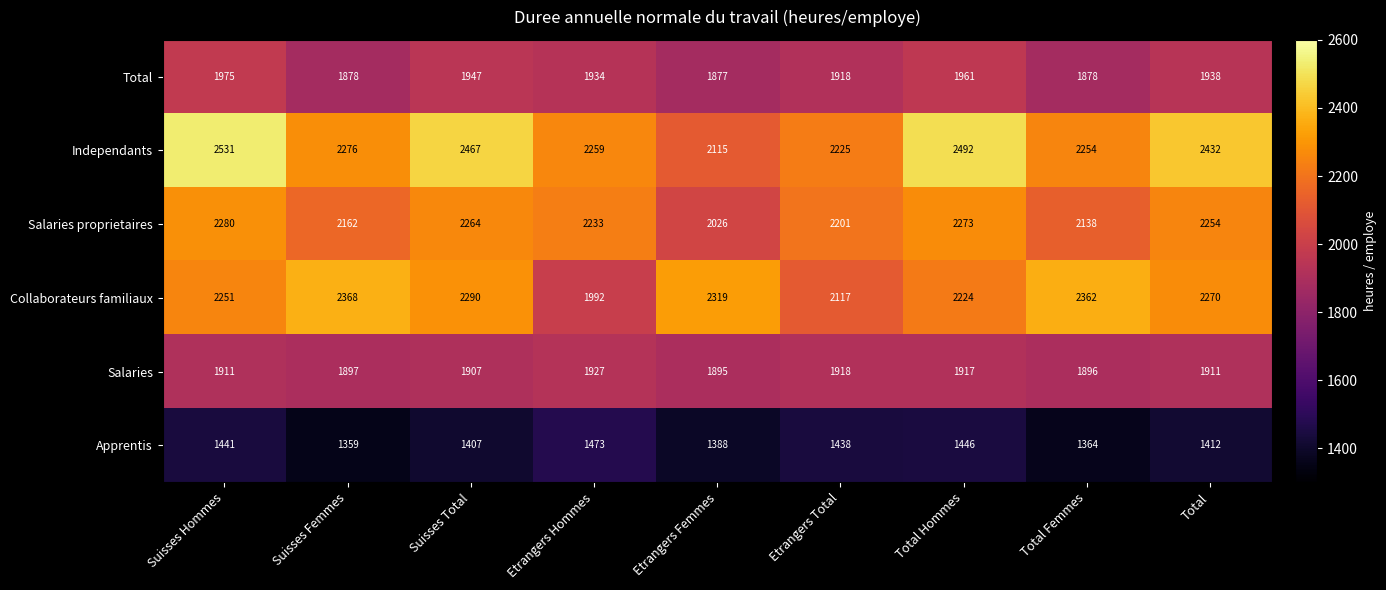

Where is Collaborateurs familiaux nearest to the value 2180?

Total Hommes